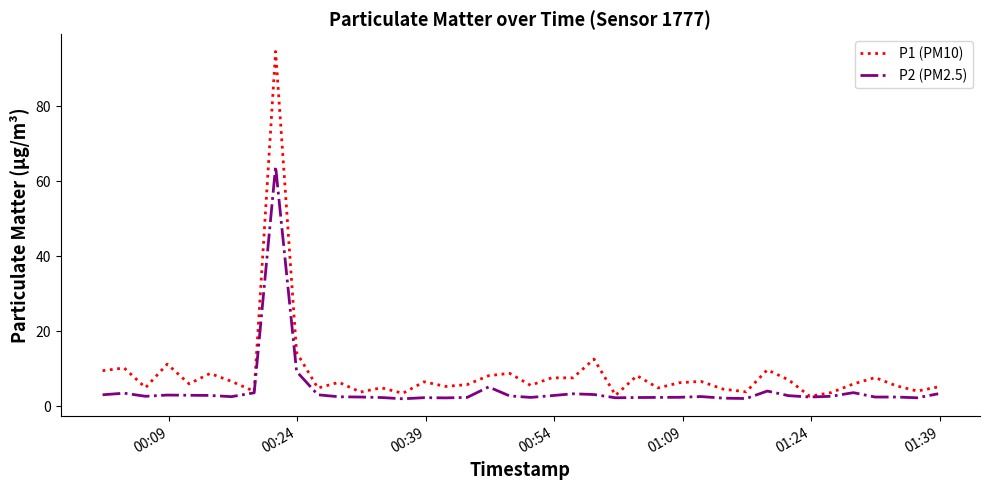

Which series has the largest total across all categories?

P1 (PM10)